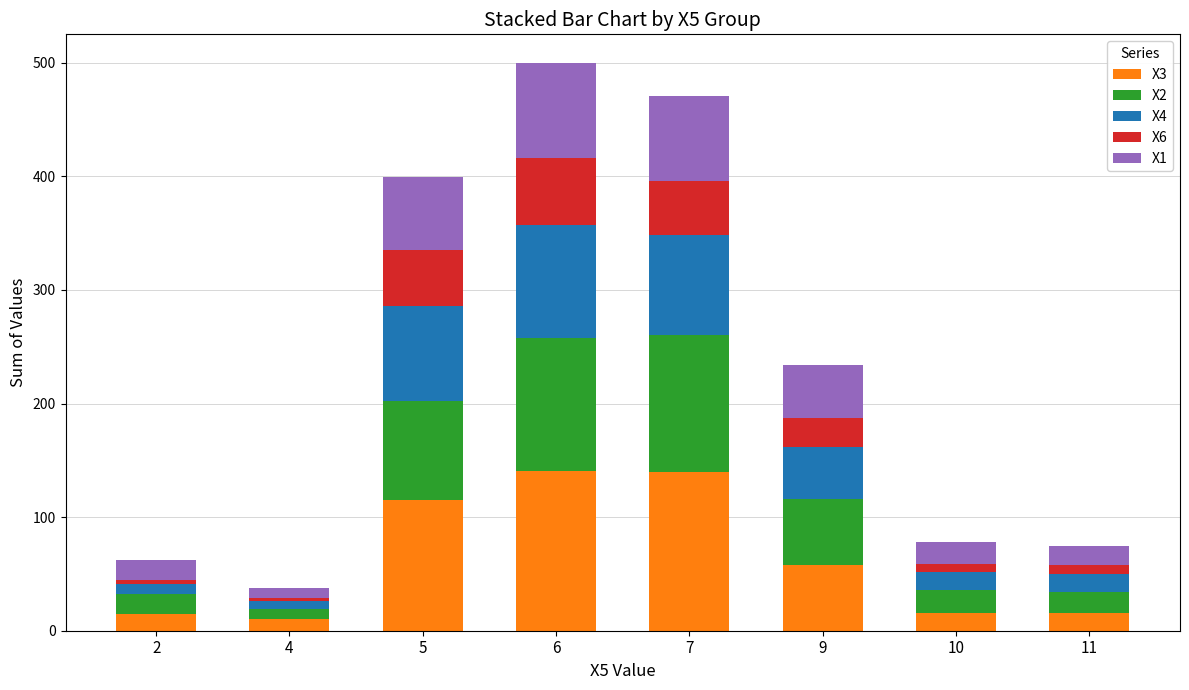

The value of X3 at 11 is 16. True or false?

True